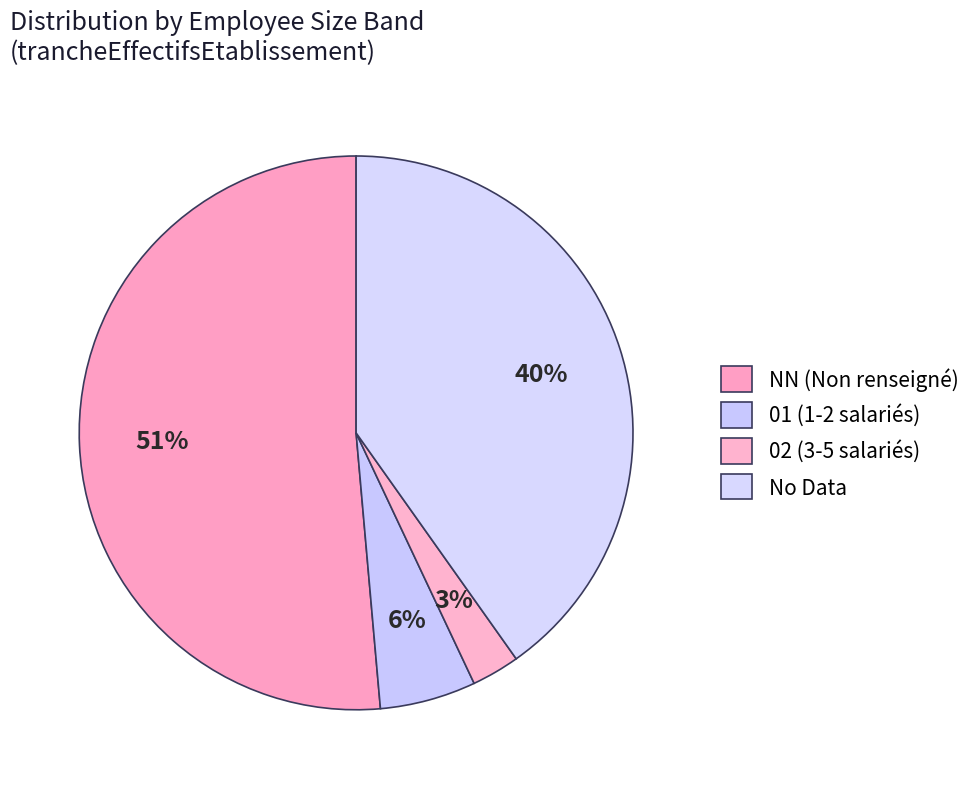

Which slice is the smallest?

02 (3-5 salariés)